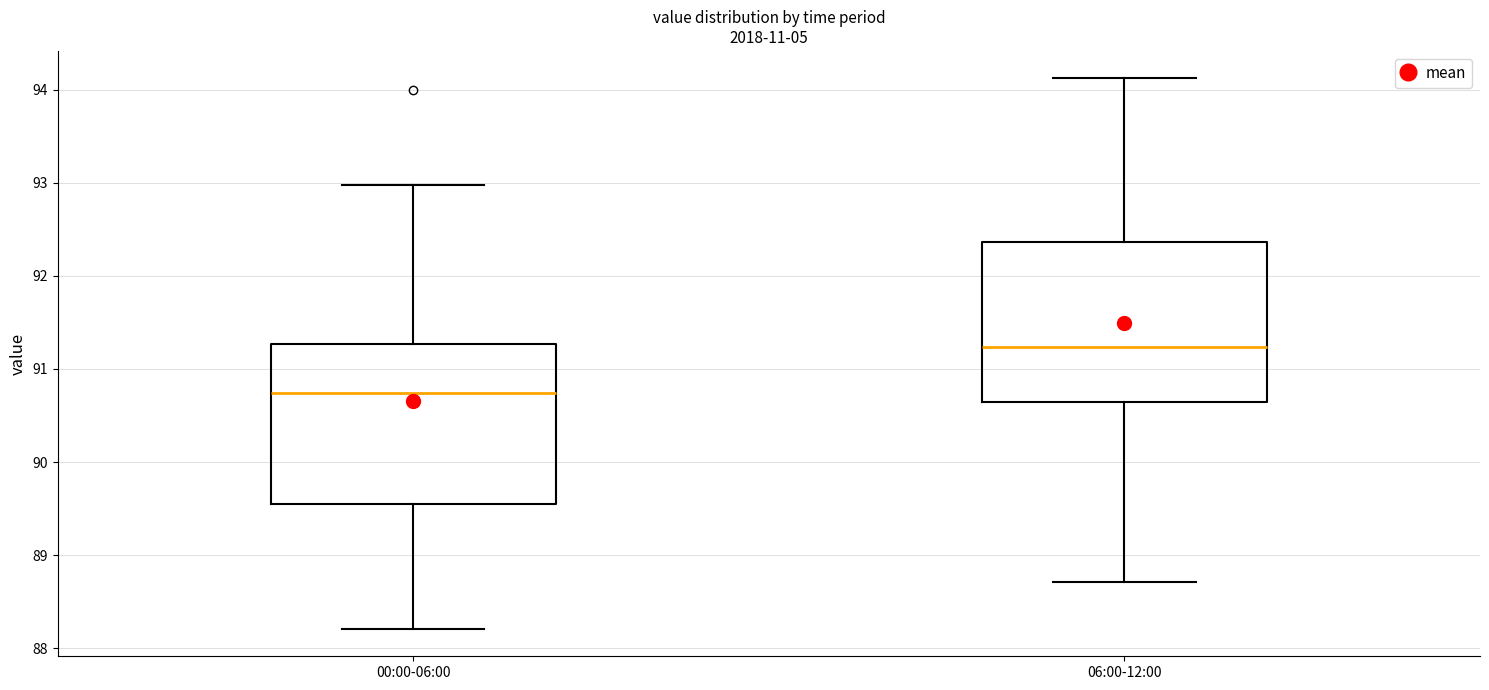

Reading left to right, transcribe this box plot: for each box, give where its median line is, the range the box spans, and where its two whiskers end, as read against the y-axis. The values are not printed on the chart, so give them approximately, as read against the axis.

00:00-06:00: median 90.7, box 89.6 to 91.3, whiskers 88.2 to 93.0
06:00-12:00: median 91.2, box 90.6 to 92.4, whiskers 88.7 to 94.1